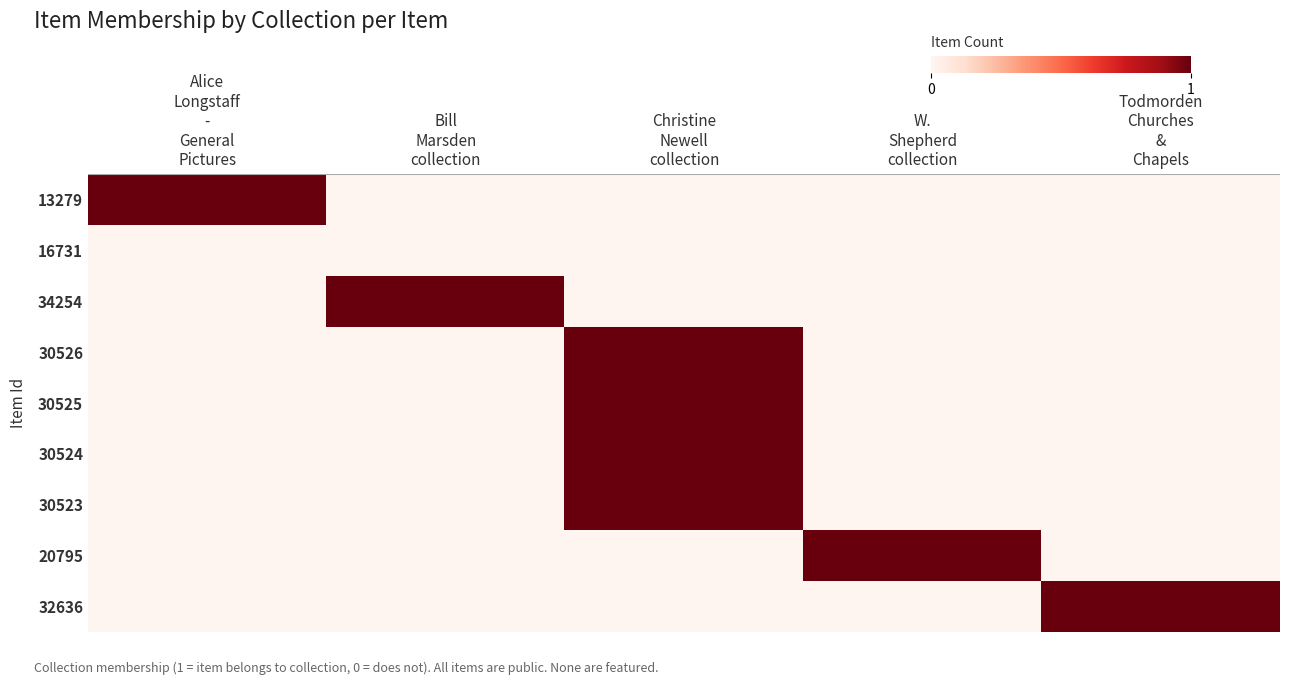

What is the spread (max minus min) of values at Todmorden
Churches
&
Chapels?

1